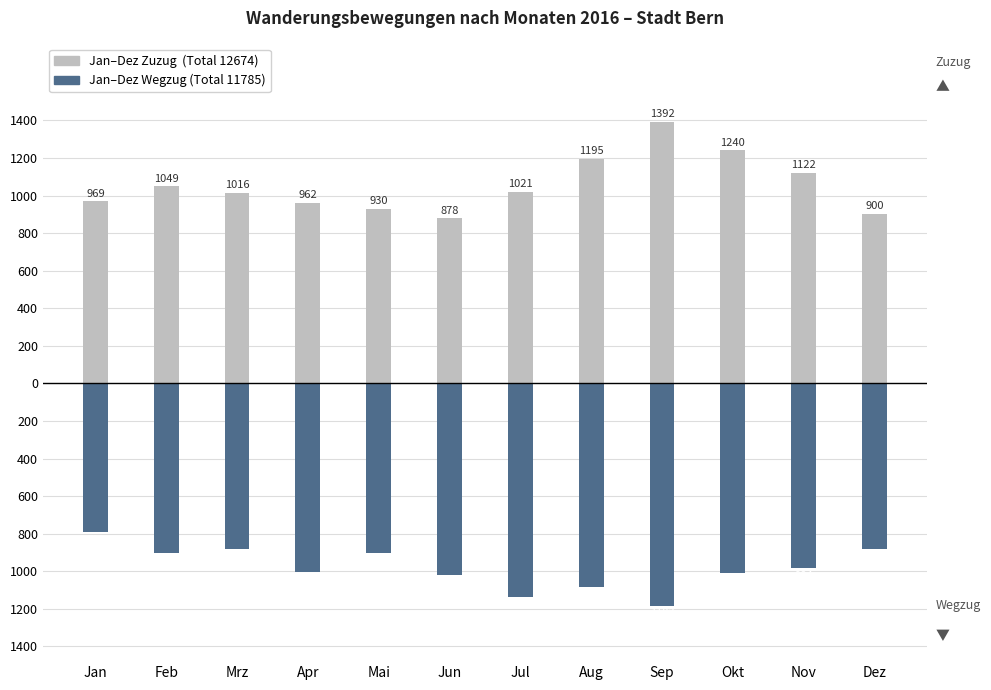

Where does the Jan–Dez Zuzug (Personen) series first go above 1021?

Feb